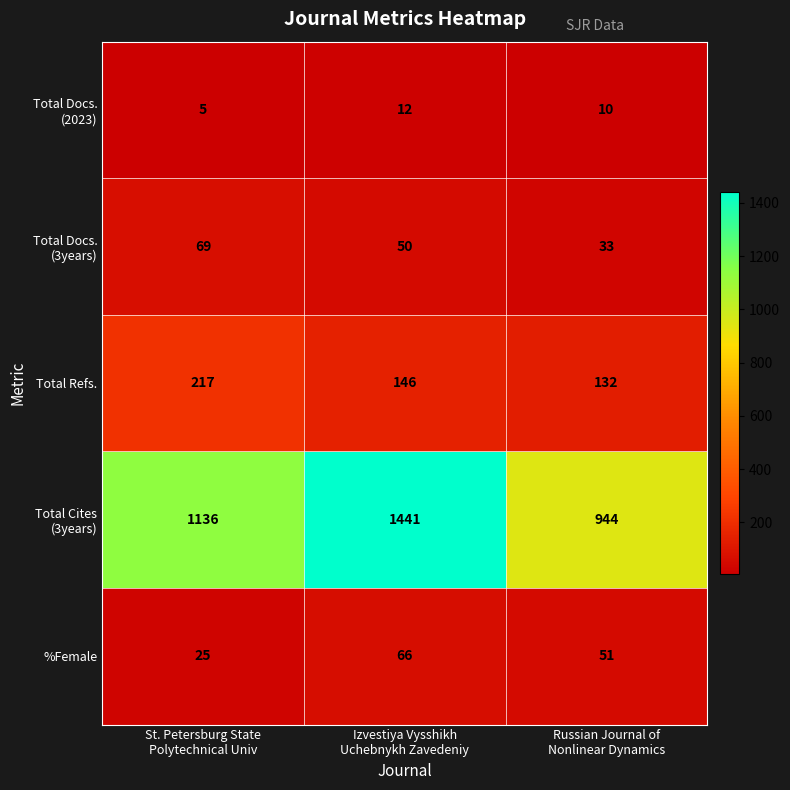

What is the total value across all series at Russian Journal of
Nonlinear Dynamics?

1170